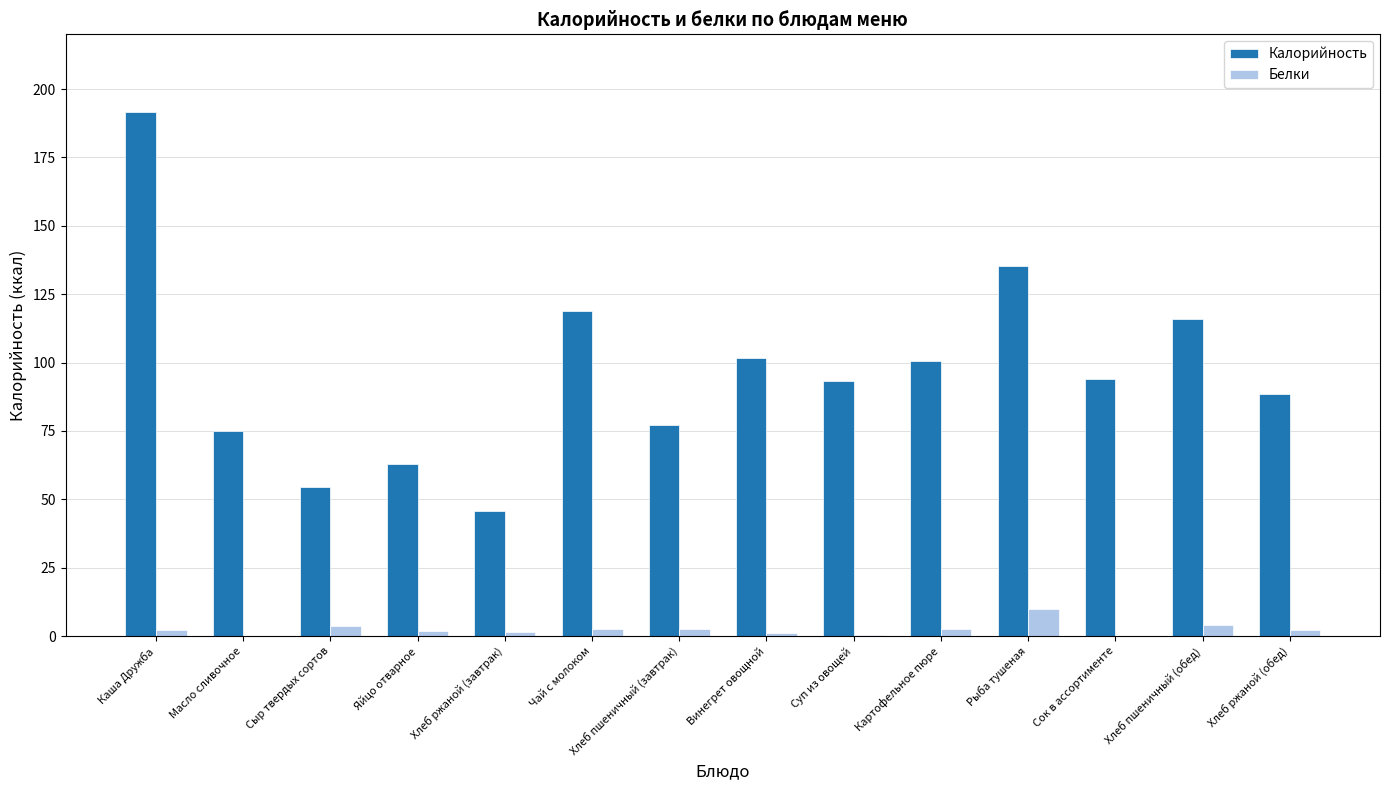

Which series has the largest range (max minus min)?

Калорийность